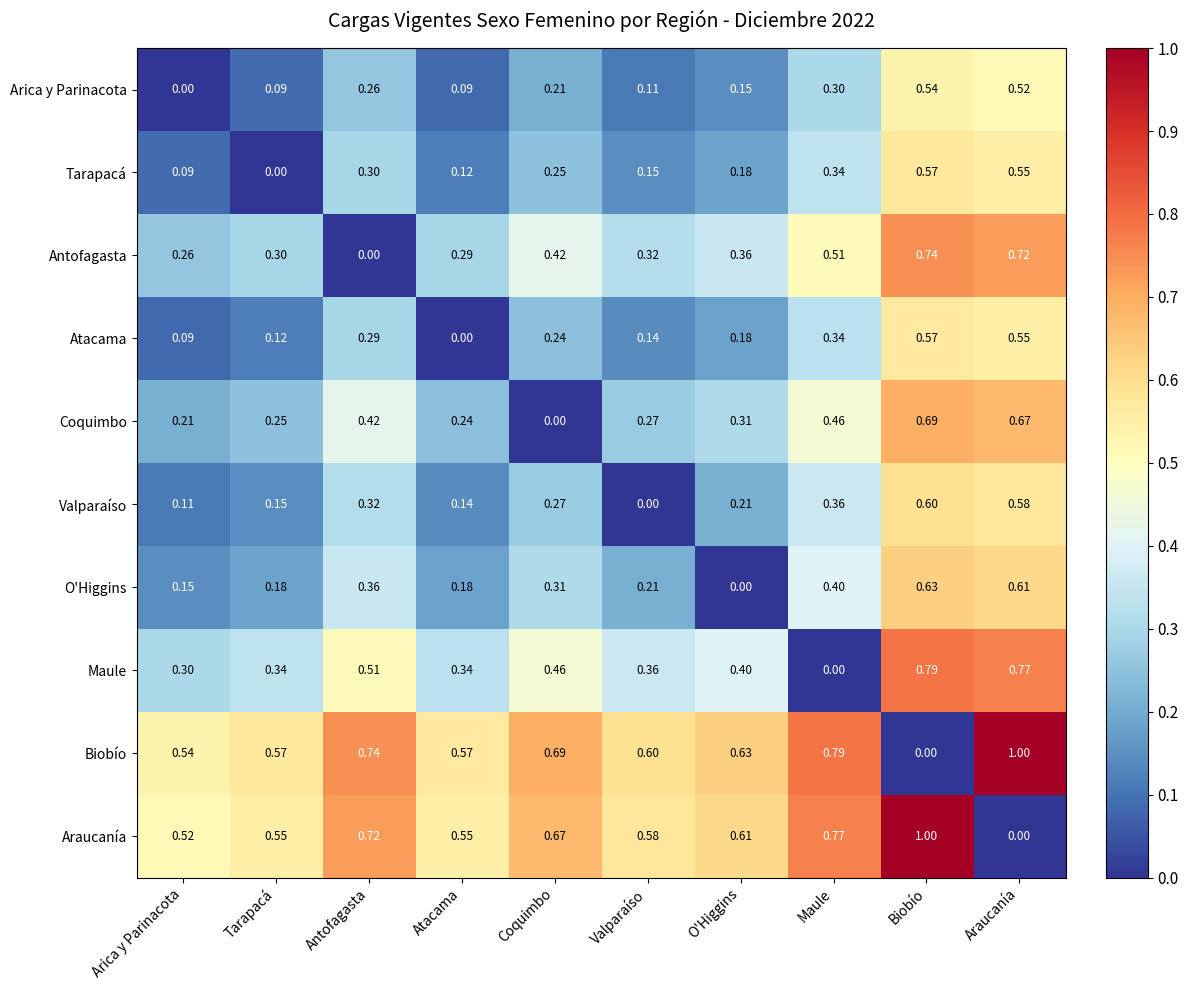

Which category has the lowest value in the Biobío series?

Biobío